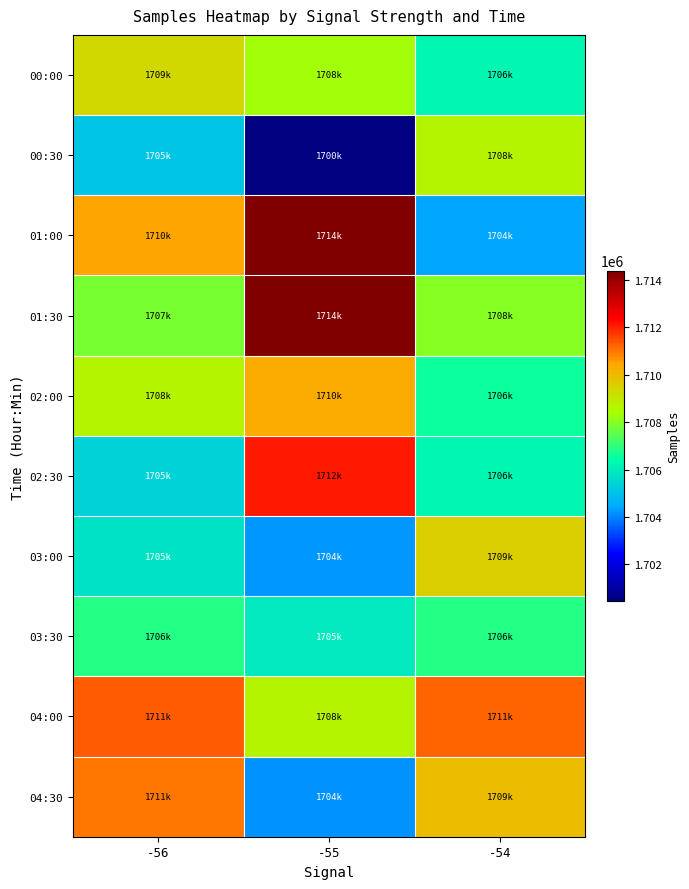

Reading left to right, what are all the values shown in this chart?

00:00: -56=1709305	-55=1708323	-54=1706278
00:30: -56=1705036	-55=1700444	-54=1708644
01:00: -56=1710448	-55=1714402	-54=1704417
01:30: -56=1707809	-55=1714402	-54=1708000
02:00: -56=1708640	-55=1710326	-54=1706584
02:30: -56=1705374	-55=1712098	-54=1706236
03:00: -56=1705738	-55=1704226	-54=1709510
03:30: -56=1706867	-55=1705932	-54=1706867
04:00: -56=1711295	-55=1708633	-54=1711212
04:30: -56=1711018	-55=1704180	-54=1709943